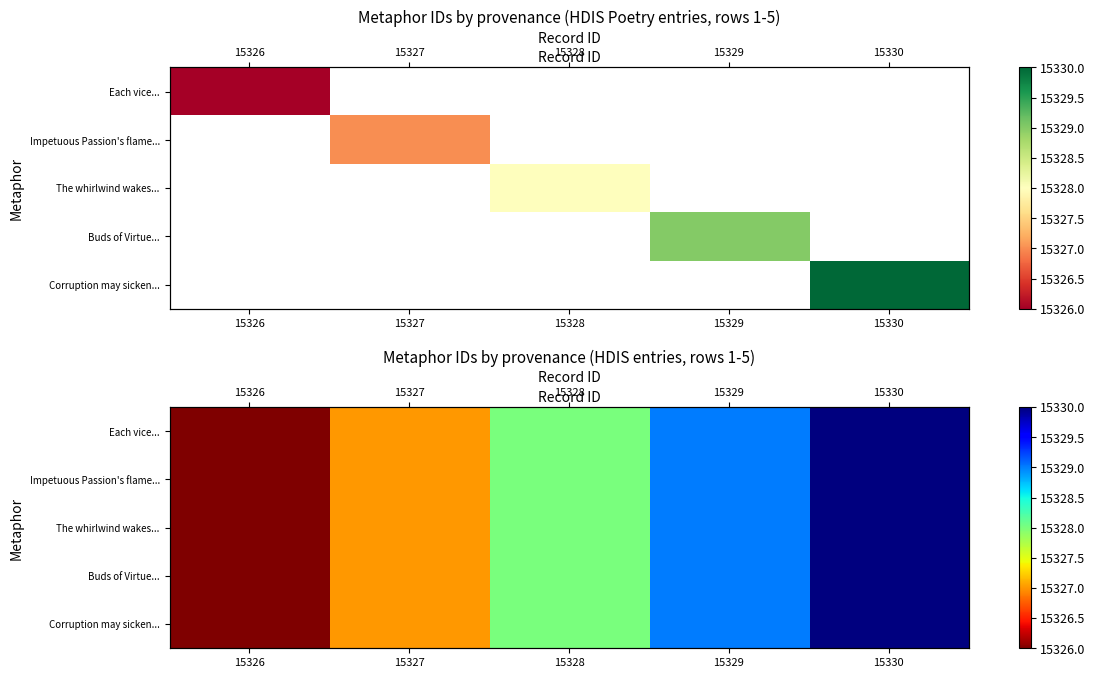

How many data points in Corruption may sicken... are above 15328?

2